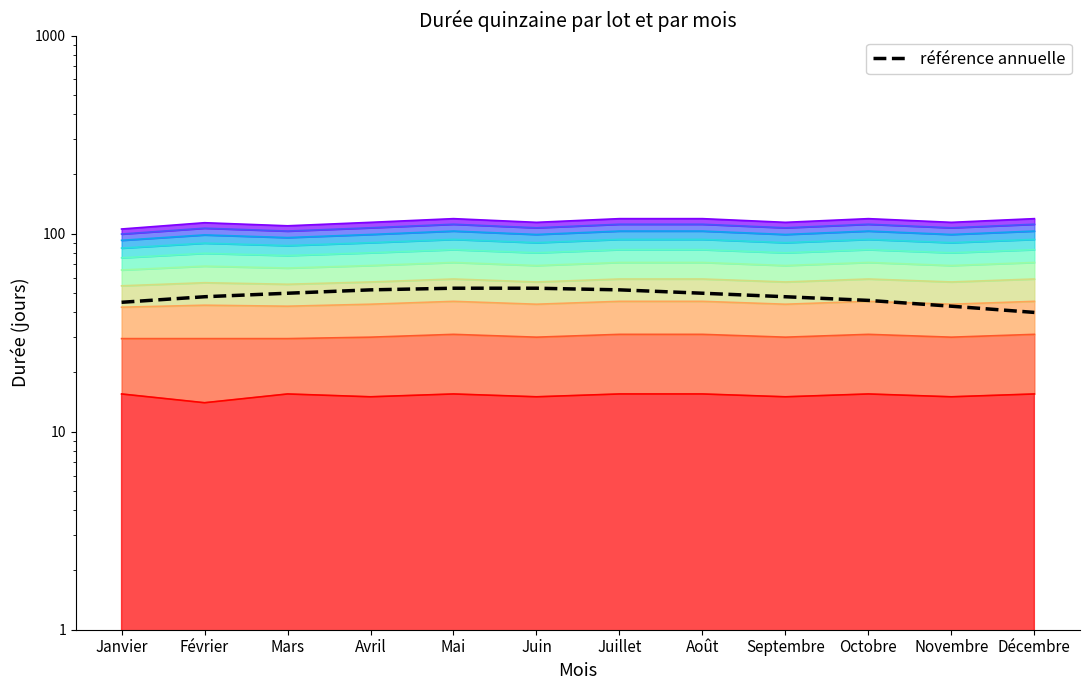

Reading right to left, what are all the values shown in this chart?

40	43	46	48	50	52	53	53	52	50	48	45